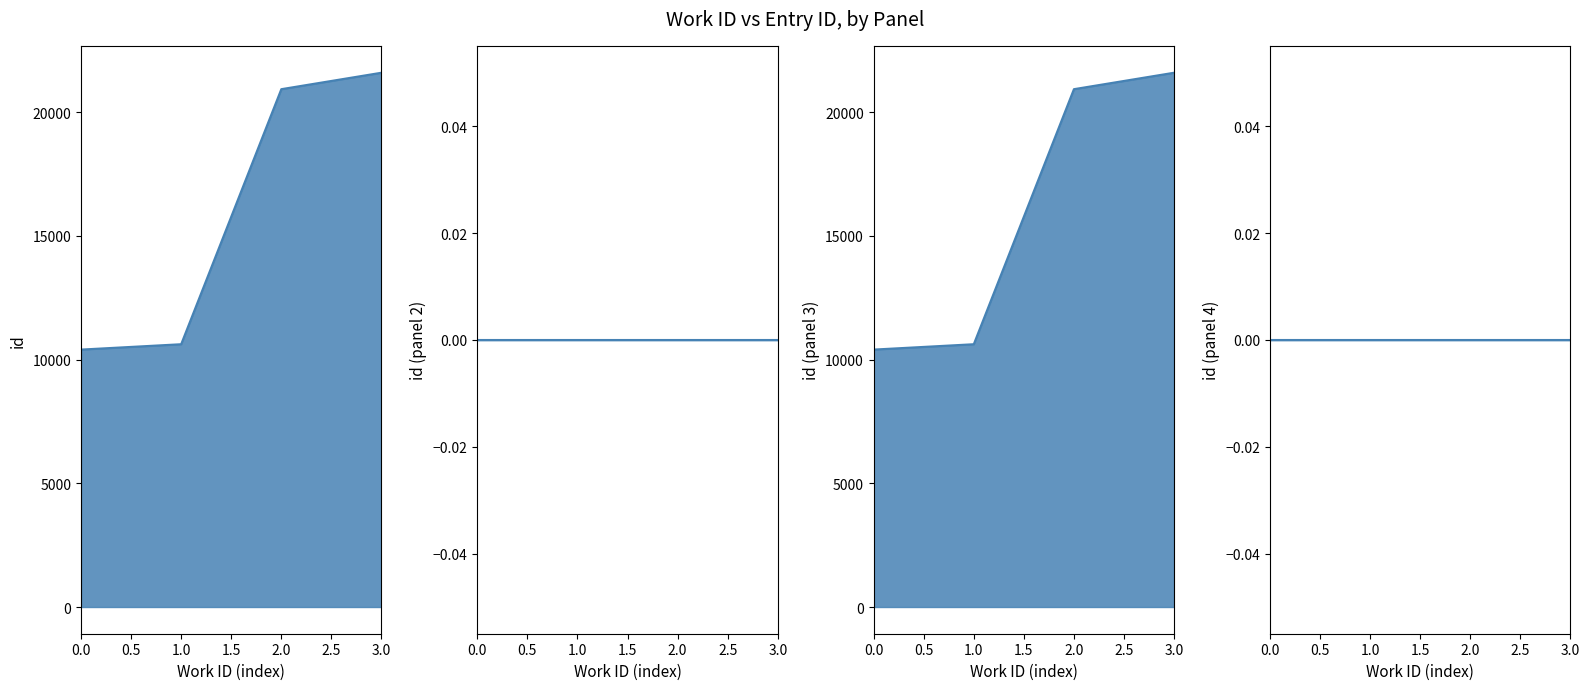

How many data points does each series have?

4